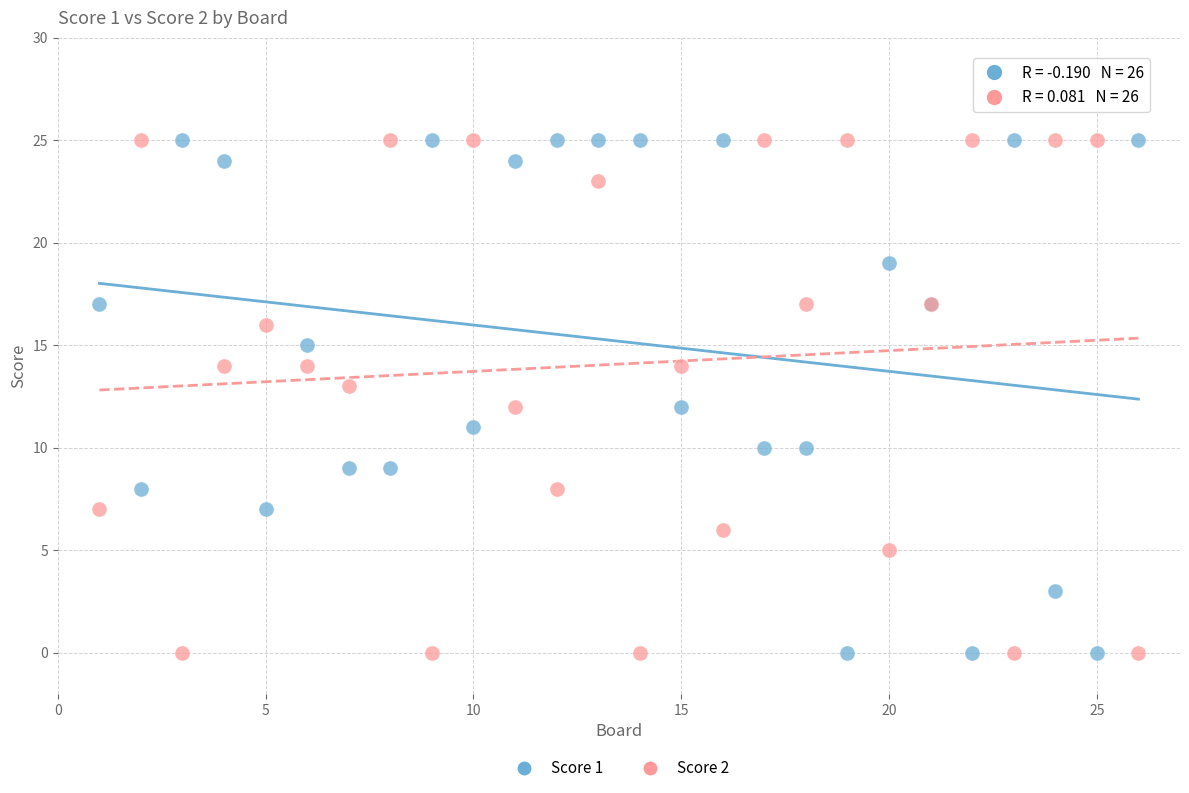

What is the X range (max minus min) for the scatter plot?

25